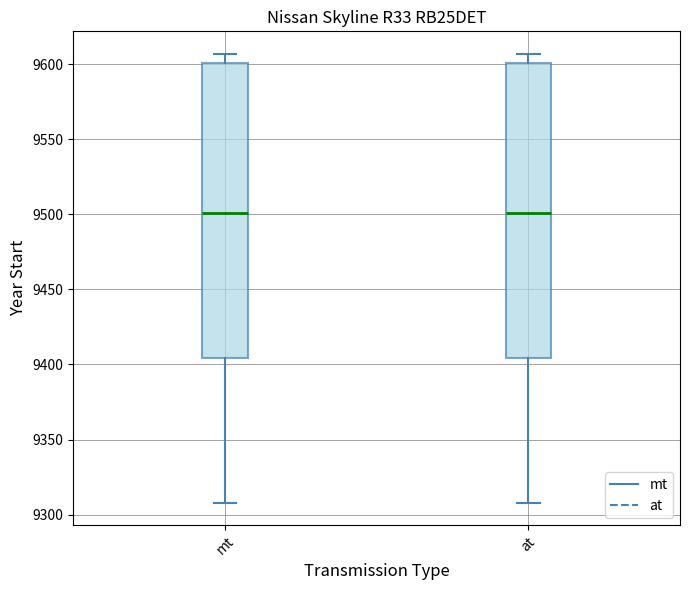

Where is the lower edge of the box for at on the y-axis? The values are not printed on the chart, so give them approximately, as read against the axis.

9405